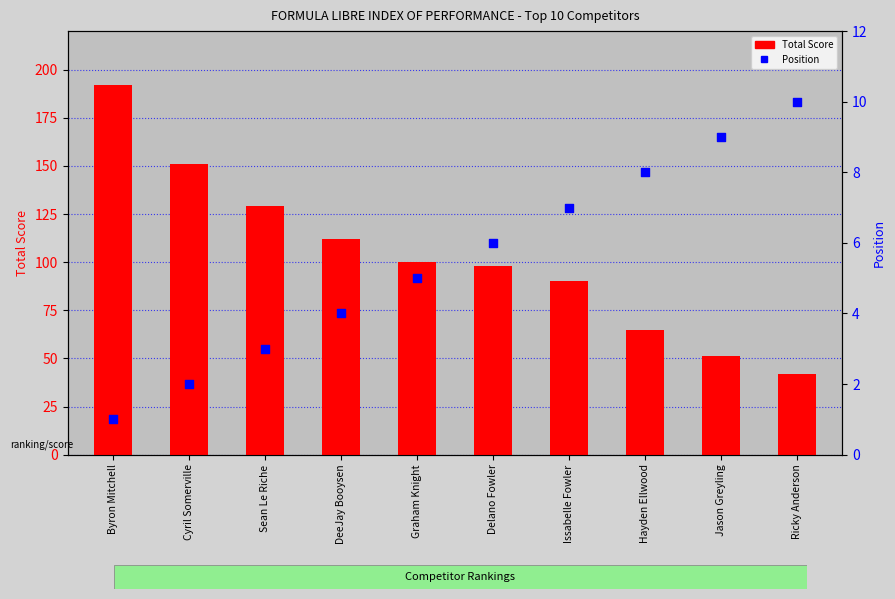

Is the value of Position at Jason Greyling greater than the value of Total Score at DeeJay Booysen?

No